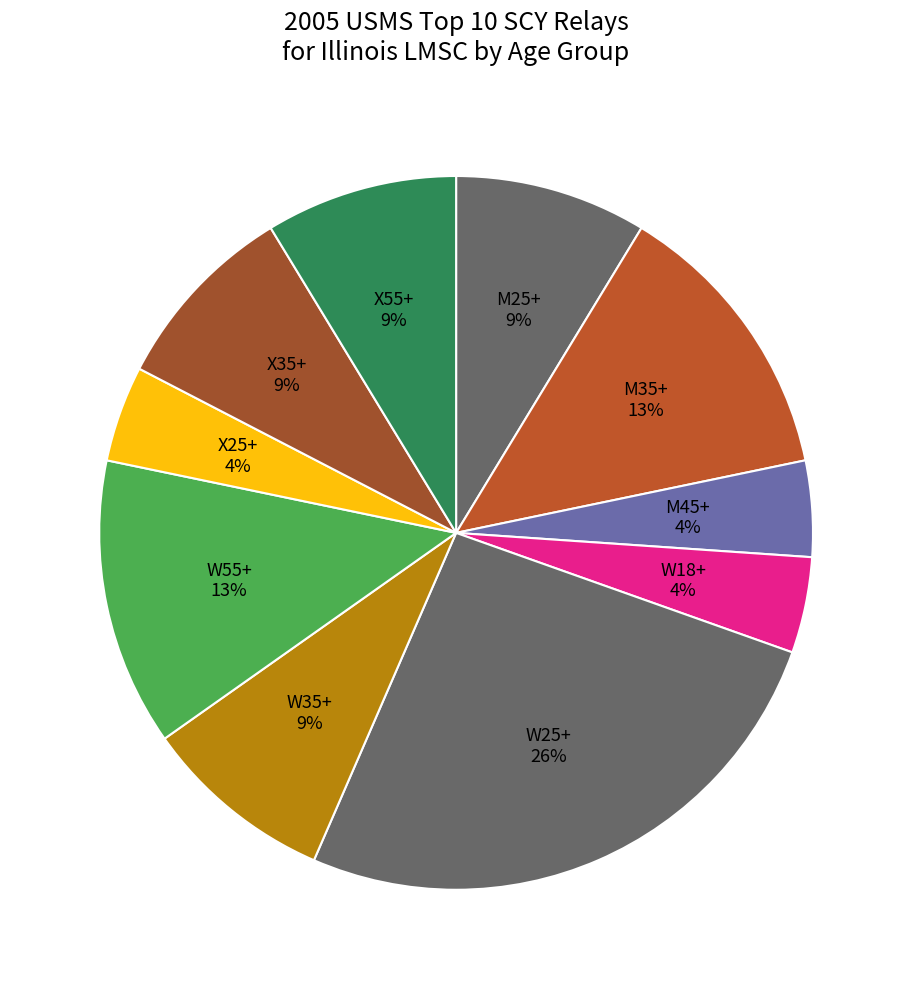

How many slices are in this pie chart?

10